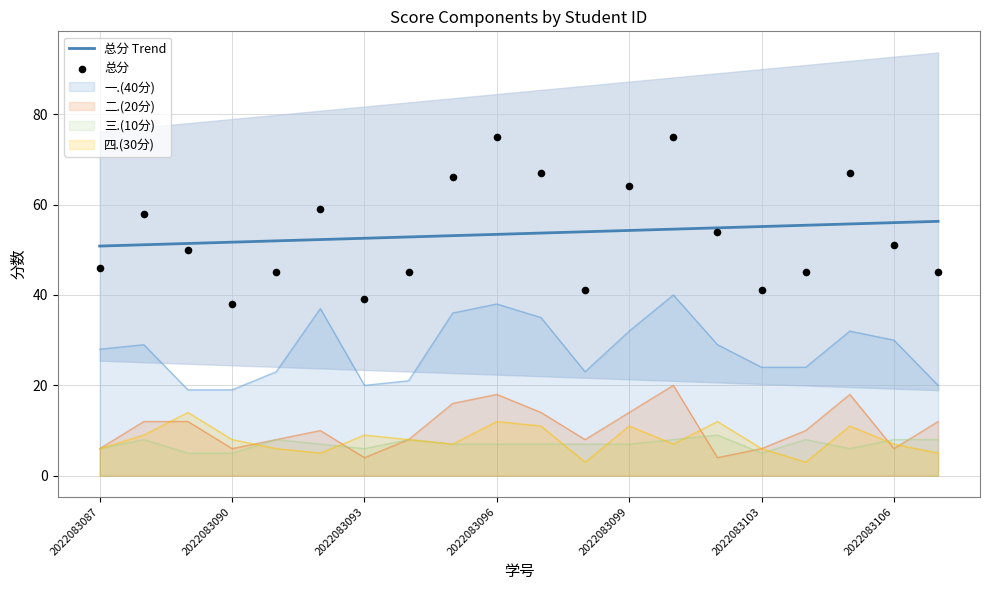

What is the total value across all series at 2022083088?

116